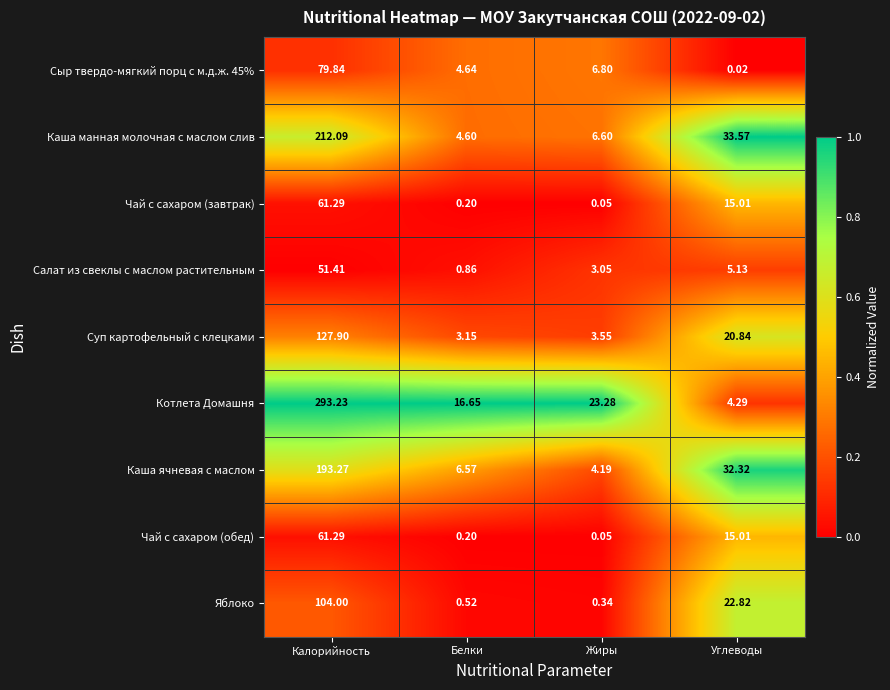

At which label does Сыр твердо-мягкий порц с м.д.ж. 45% first exceed 6?

Калорийность